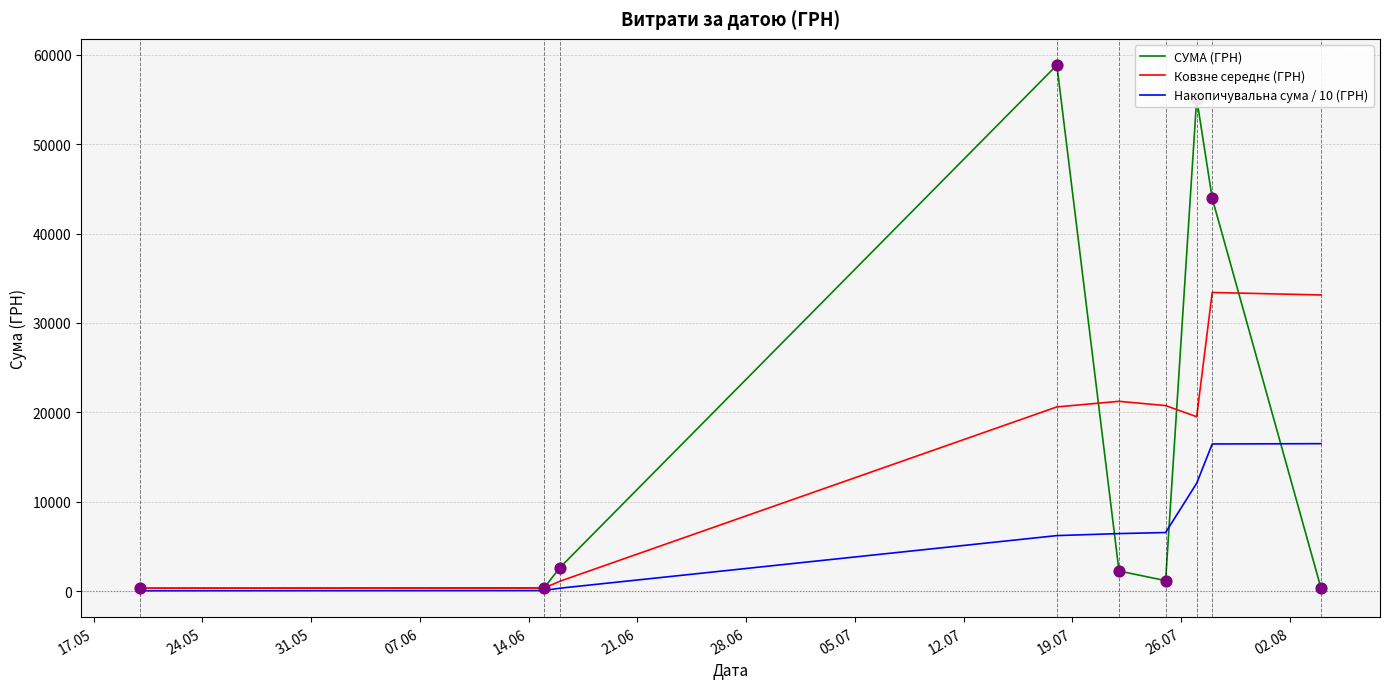

Which series has the largest range (max minus min)?

СУМА (ГРН)